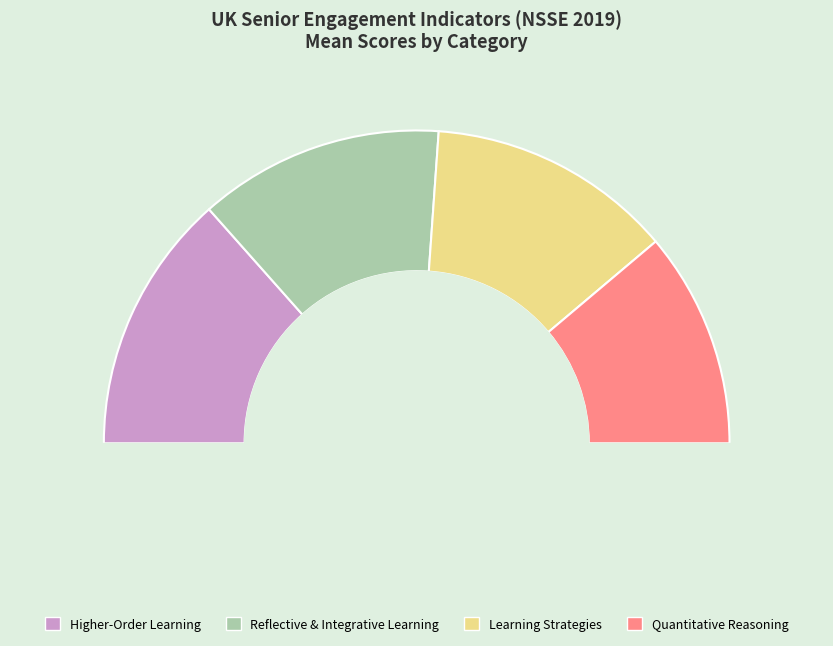

To the nearest percent, what is the average slice percentage?

25%